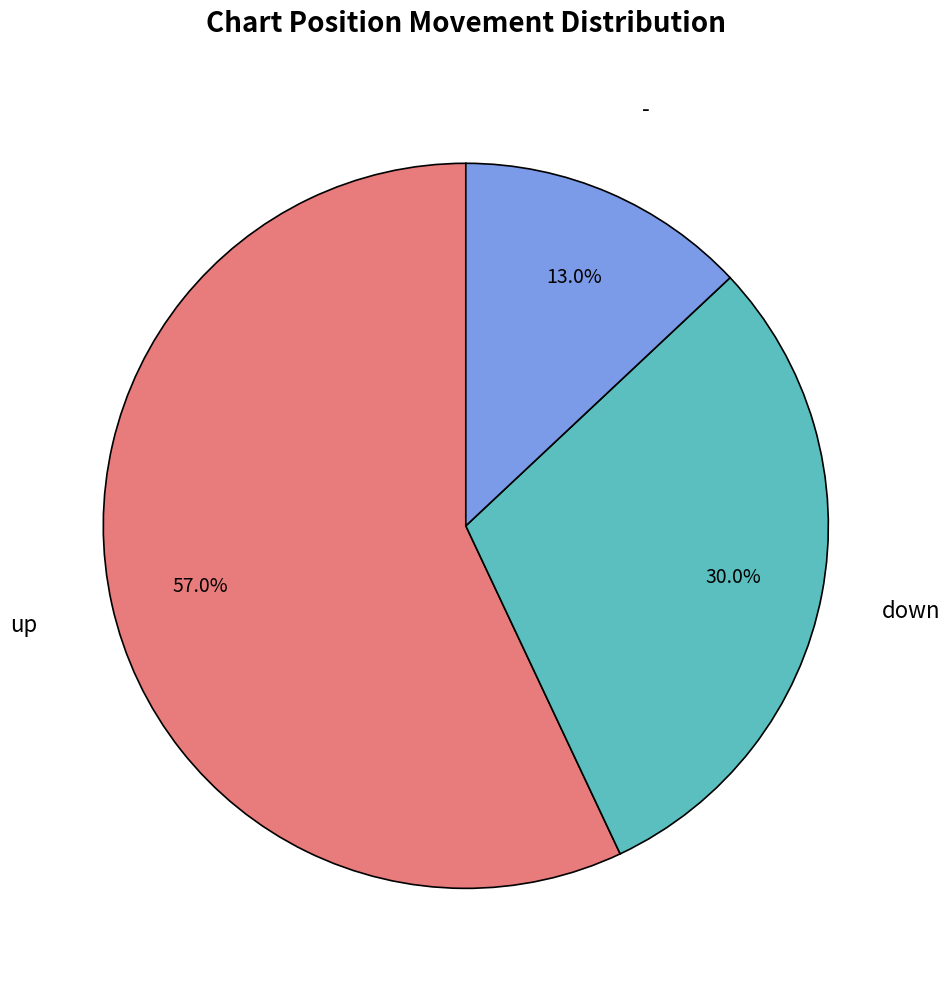

Between up and down, which is larger?

up